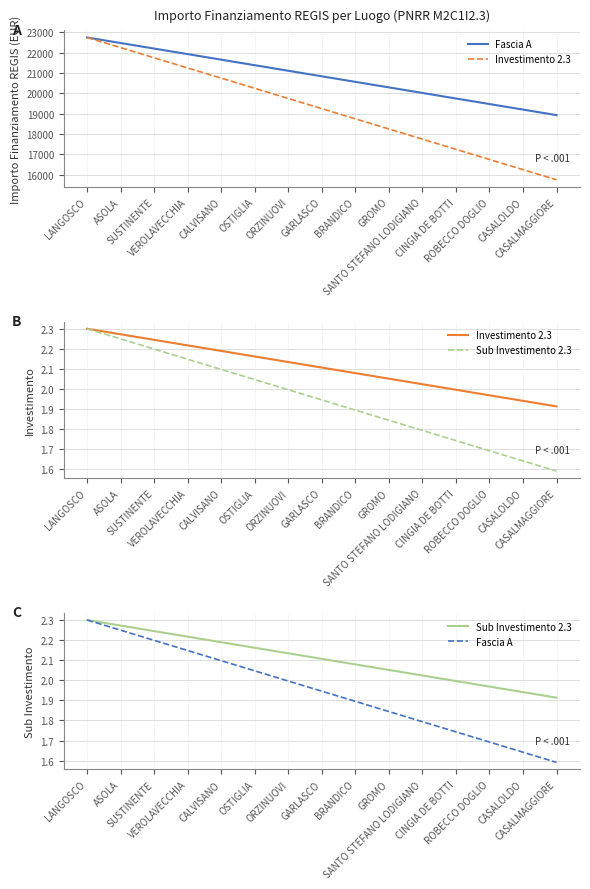

What is the minimum value for Sub Investimento 2.3?

1.9